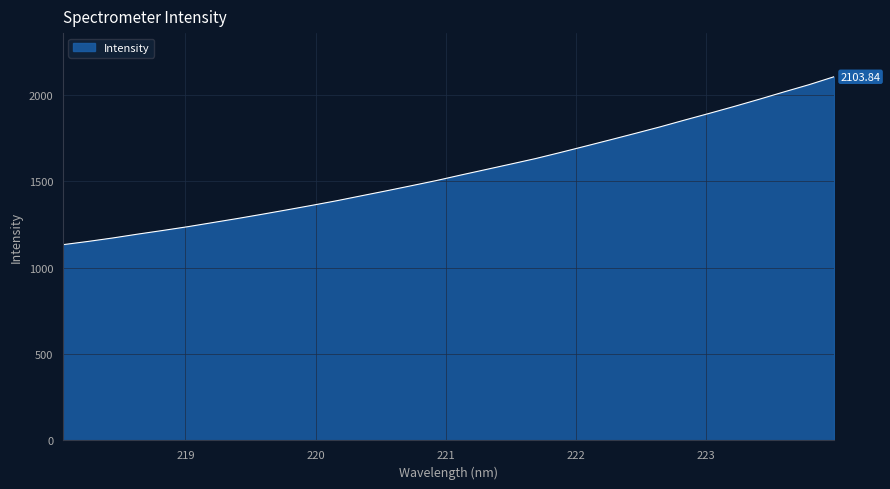

True or false: there are more than 2 points higher than both neighbors.

False